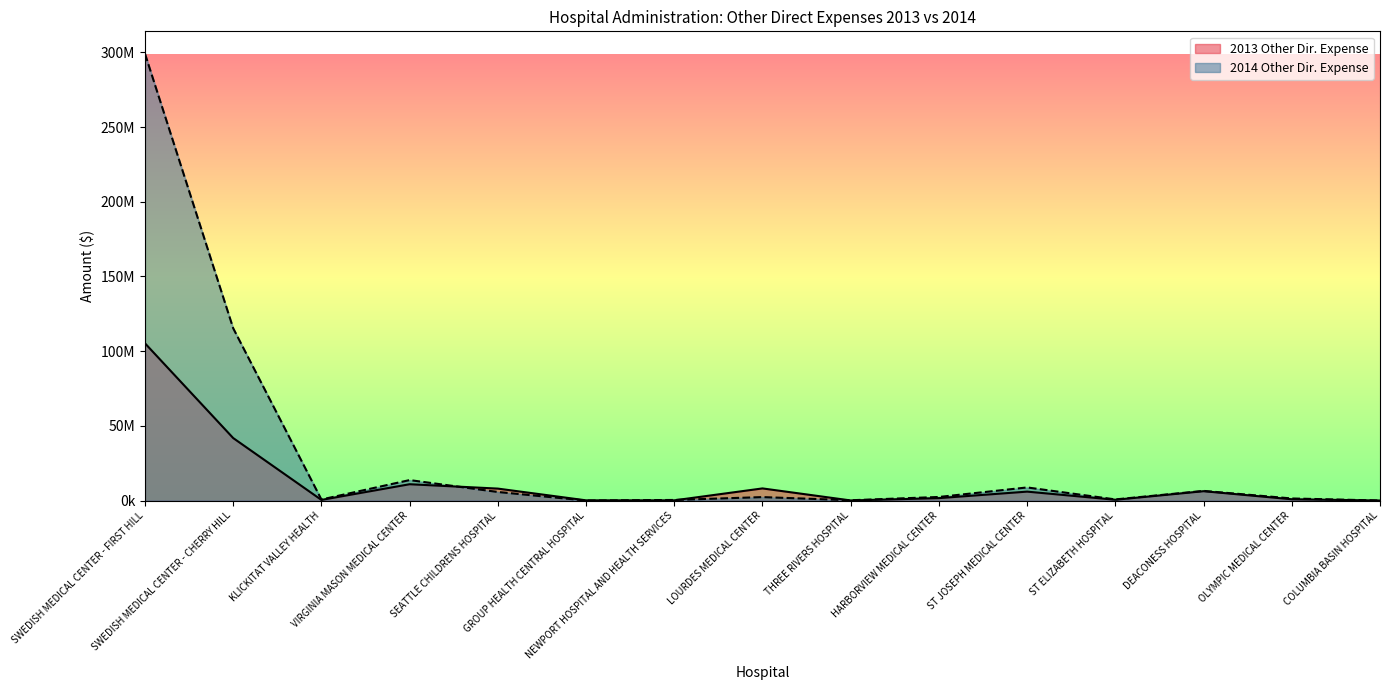

What is the maximum value shown in the chart?

299077161